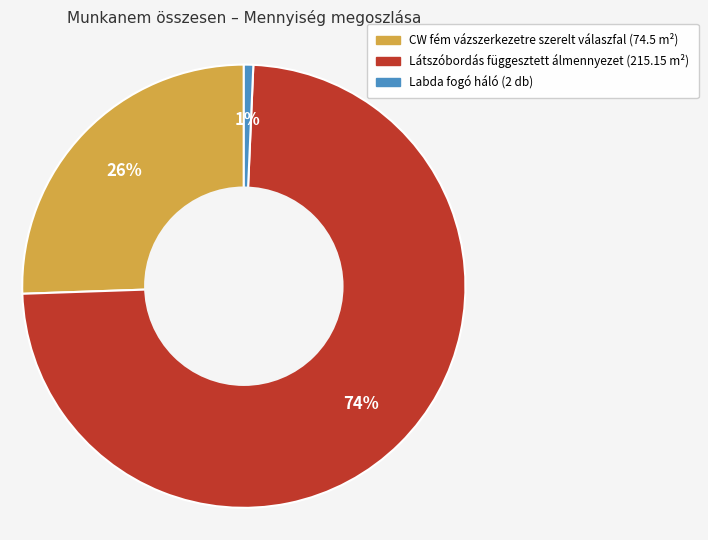

Does any single category account for the majority?

Yes